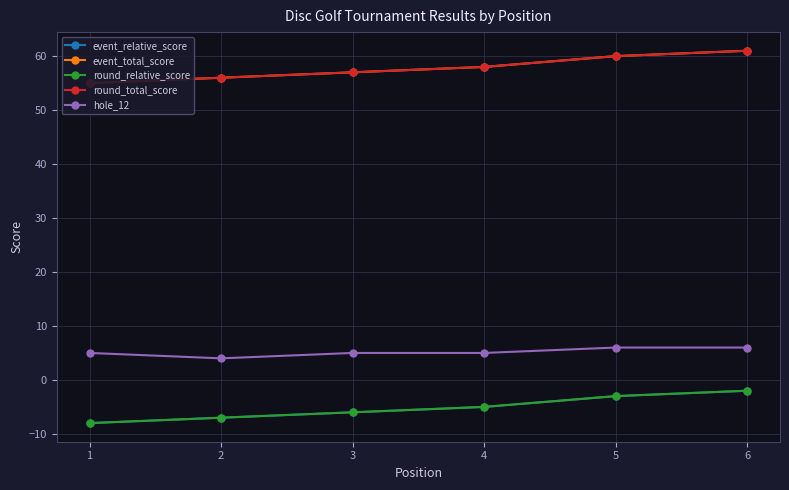

Reading right to left, what are all the values shown in this chart?

event_relative_score: 6=-2	5=-3	4=-5	3=-6	2=-7	1=-8
event_total_score: 6=61	5=60	4=58	3=57	2=56	1=55
round_relative_score: 6=-2	5=-3	4=-5	3=-6	2=-7	1=-8
round_total_score: 6=61	5=60	4=58	3=57	2=56	1=55
hole_12: 6=6	5=6	4=5	3=5	2=4	1=5